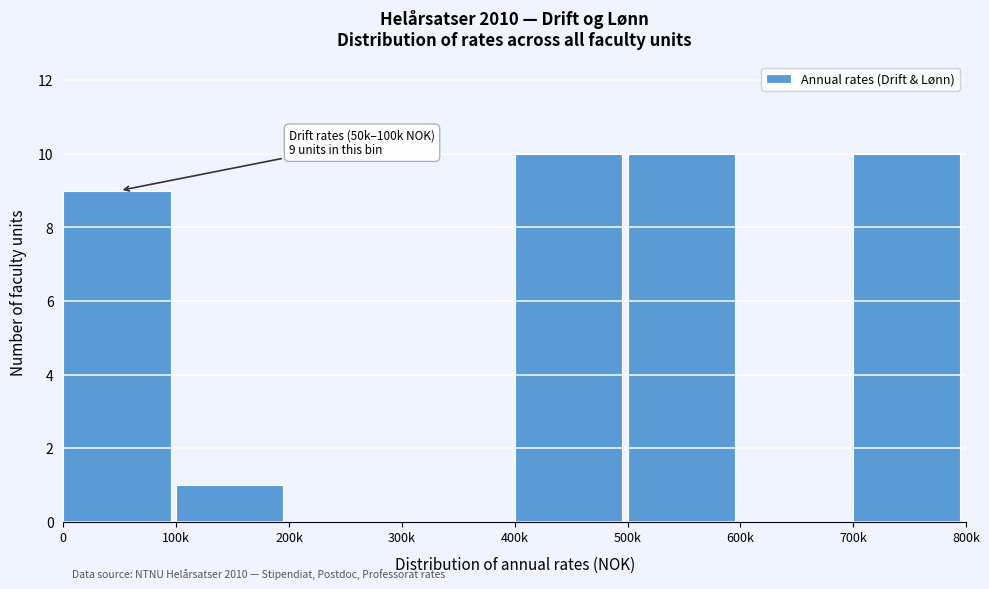

Reading left to right, list all the values displayed in this chart.

0=9	100k=1	200k=0	300k=0	400k=10	500k=10	600k=0	700k=10